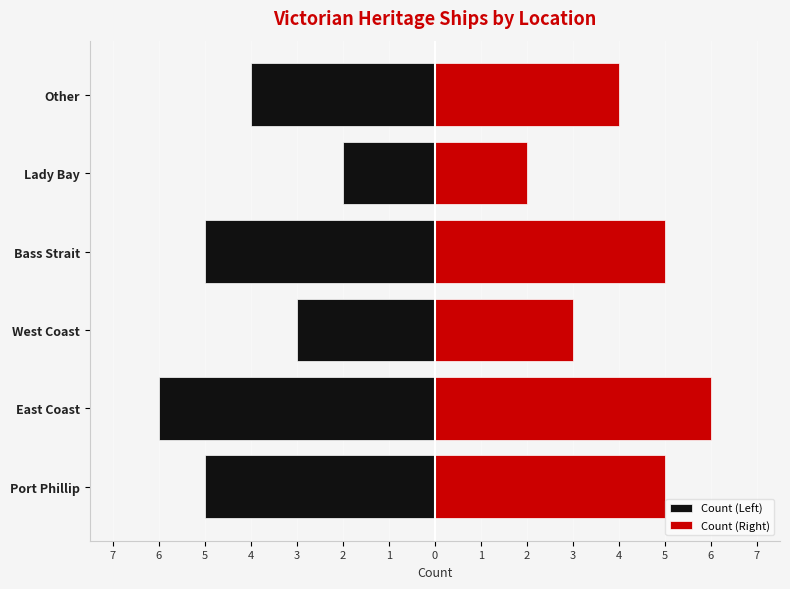

The Count (Right) series shows 3 at Lady Bay. True or false?

False